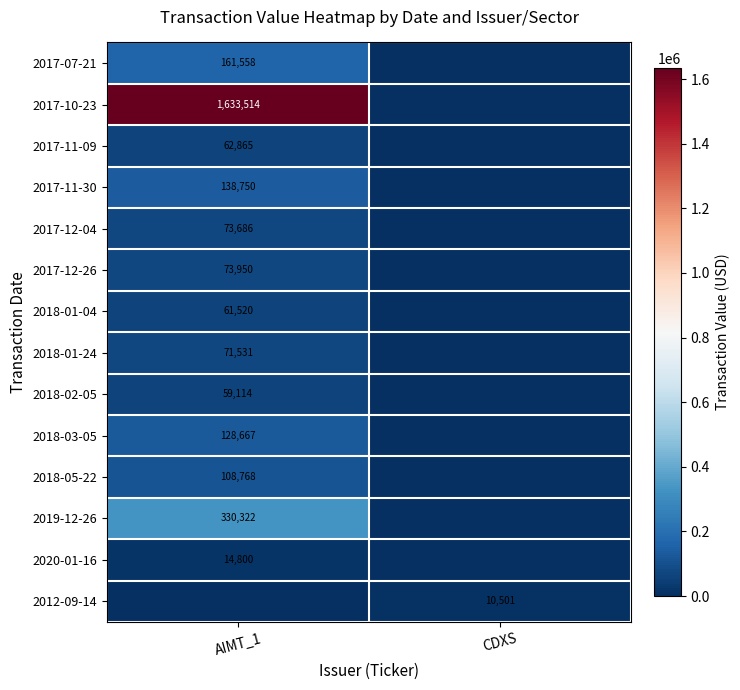

The 2018-05-22 series shows 108768 at AIMT_1. True or false?

True